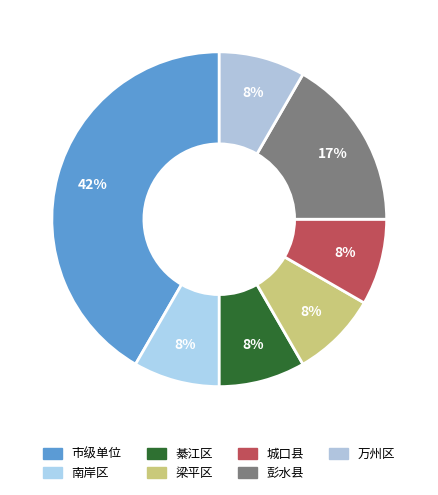

Does any single category account for the majority?

No